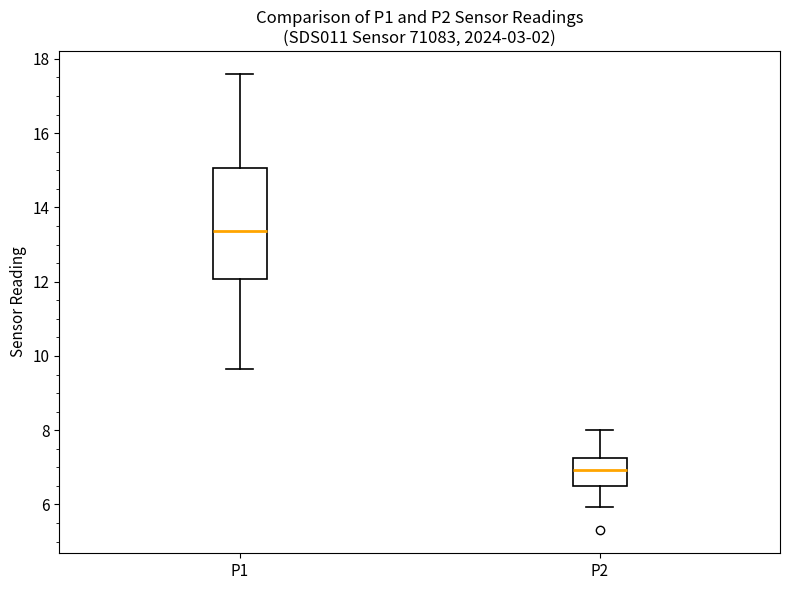

Reading left to right, transcribe this box plot: for each box, give where its median line is, the range the box spans, and where its two whiskers end, as read against the y-axis. The values are not printed on the chart, so give them approximately, as read against the axis.

P1: median 13.4, box 12.0 to 15.0, whiskers 9.6 to 17.6
P2: median 7.0, box 6.6 to 7.2, whiskers 6.0 to 8.0